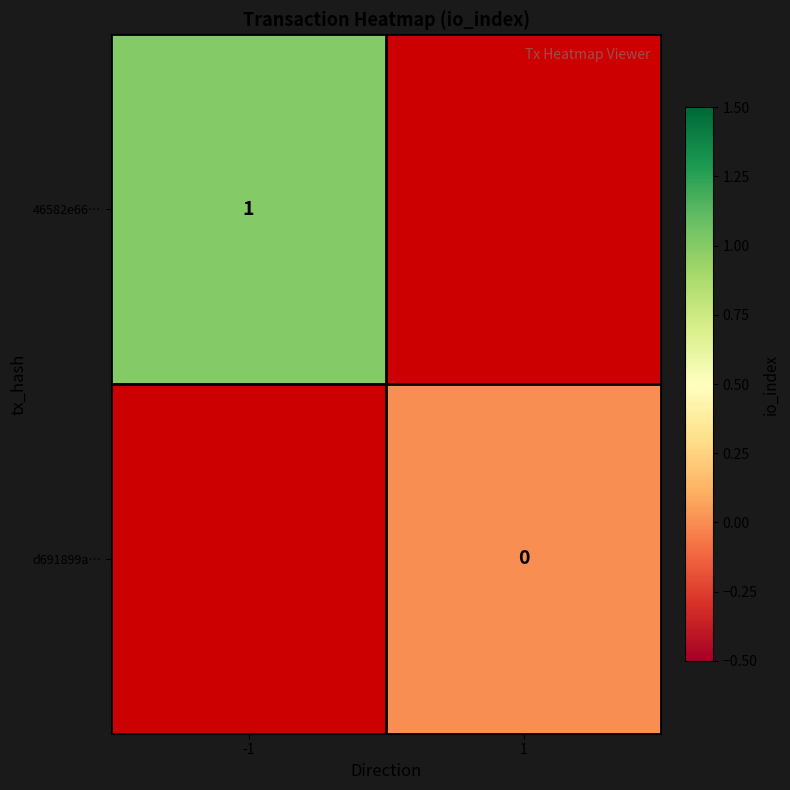

Where is 46582e66… nearest to the value 1?

-1